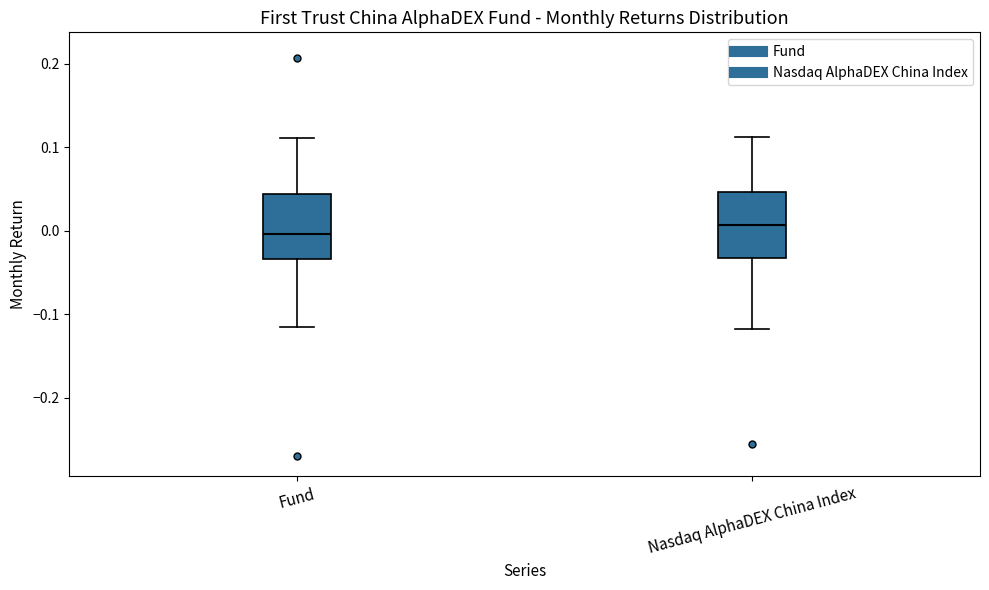

Where does the lower whisker of the box for Fund end on the y-axis? The values are not printed on the chart, so give them approximately, as read against the axis.

-0.12